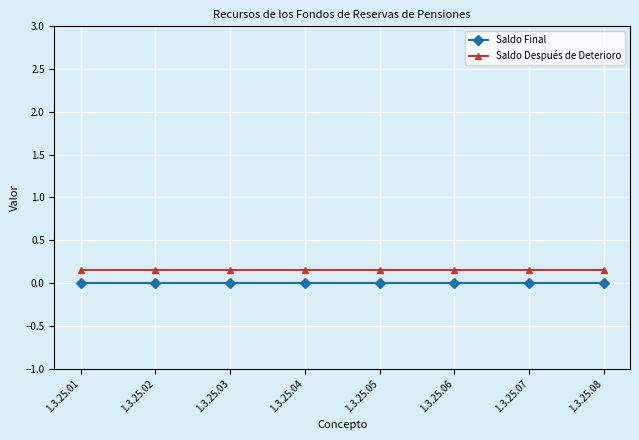

Rank the series by their average value, from lowest to highest.

Saldo Final, Saldo Después de Deterioro